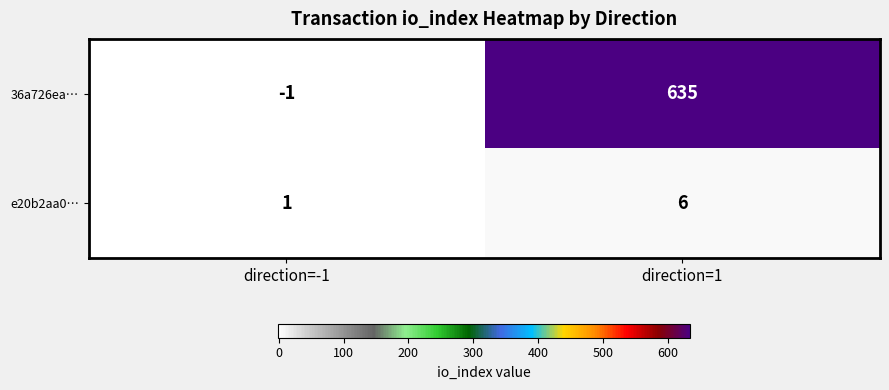

What is the sum of all 36a726ea… values?

634